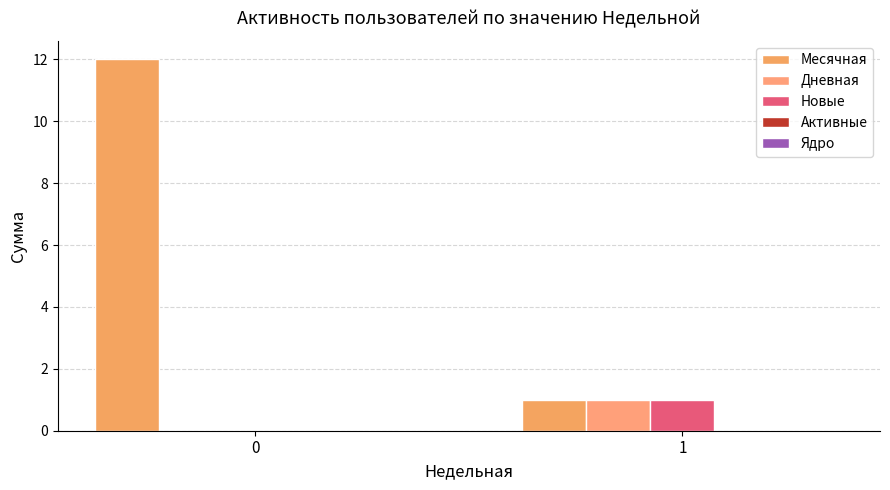

Count the number of data series in this chart.

3